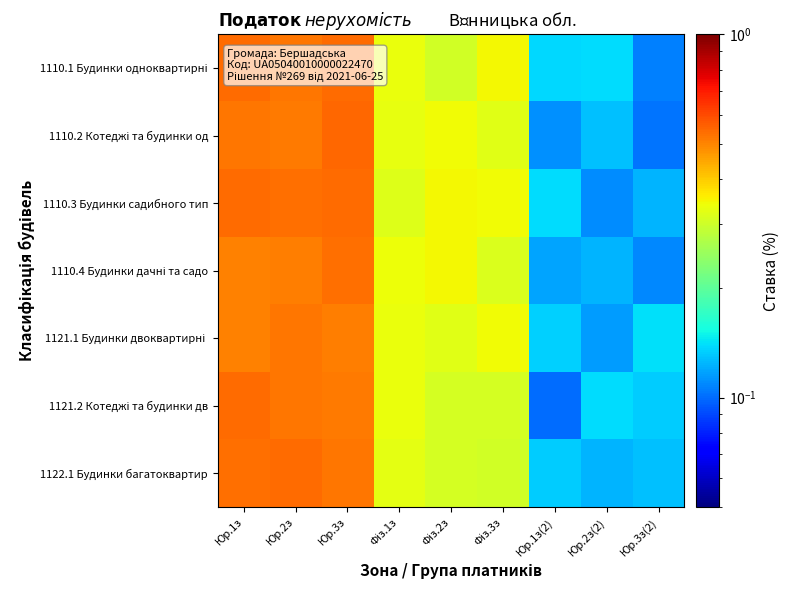

At which category is the sum across all series the highest?

Юр.3з